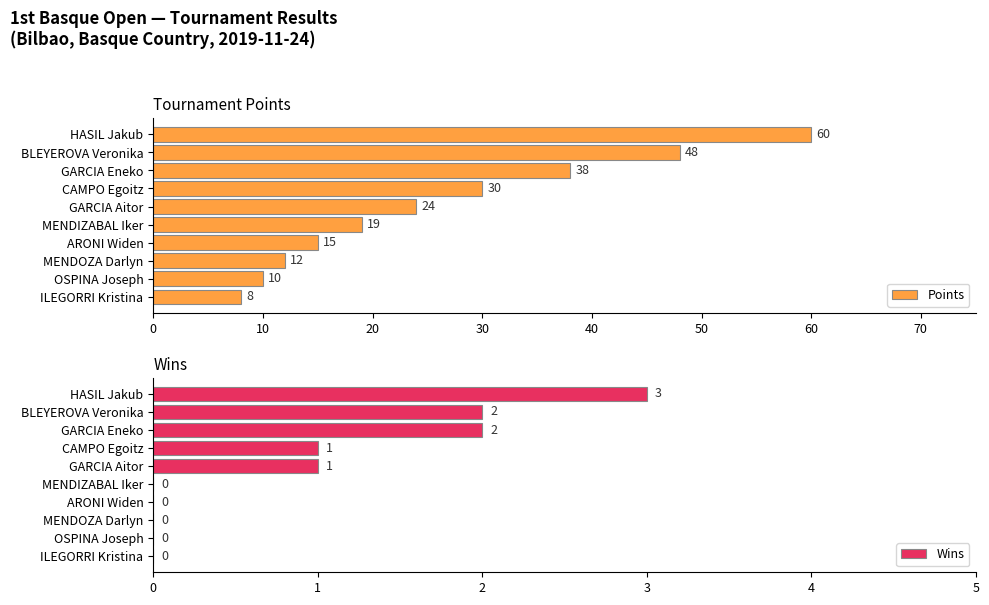

What is the highest value of the Points series?

60